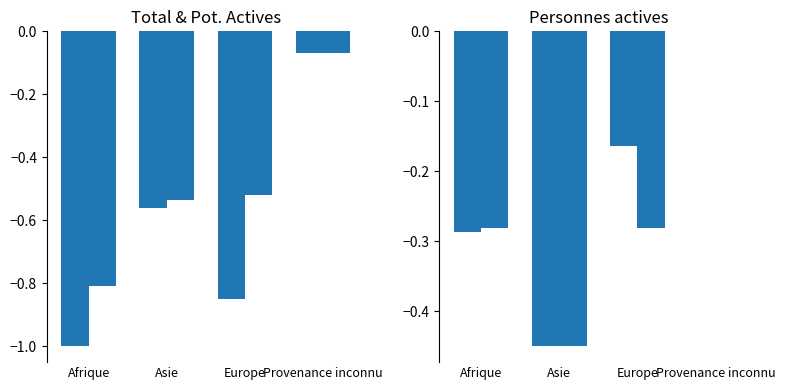

Reading left to right, what are all the values shown in this chart?

Total requérants: Afrique=-1.0	Asie=-0.6	Europe=-0.8	Provenance inconnu=-0.1
Personnes pot. actives: Afrique=-0.8	Asie=-0.5	Europe=-0.5	Provenance inconnu=-0.1
Personnes actives: Afrique=-0.3	Asie=-0.5	Europe=-0.2	Provenance inconnu=0.0
Personnes actives mois préc.: Afrique=-0.3	Asie=-0.5	Europe=-0.3	Provenance inconnu=0.0